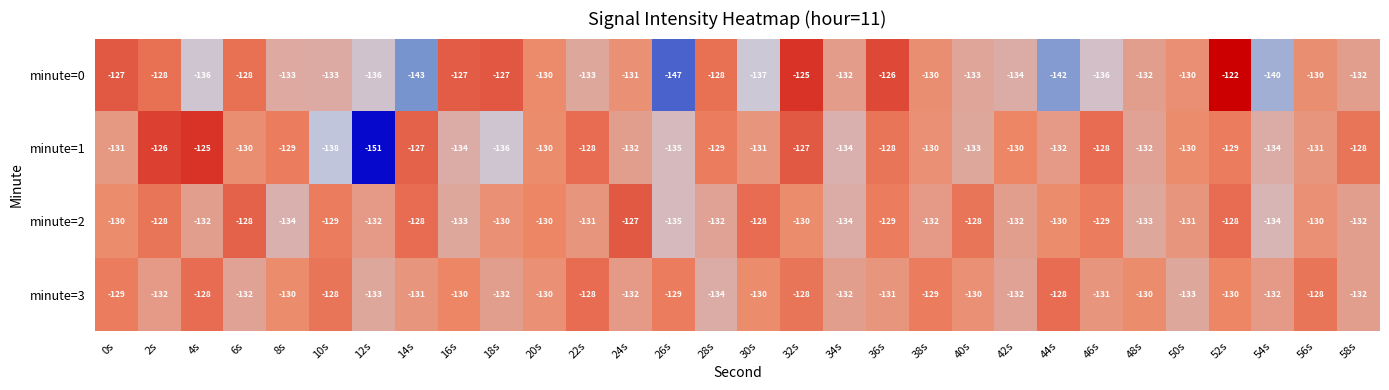

How many values in the minute=1 series exceed -130?

11